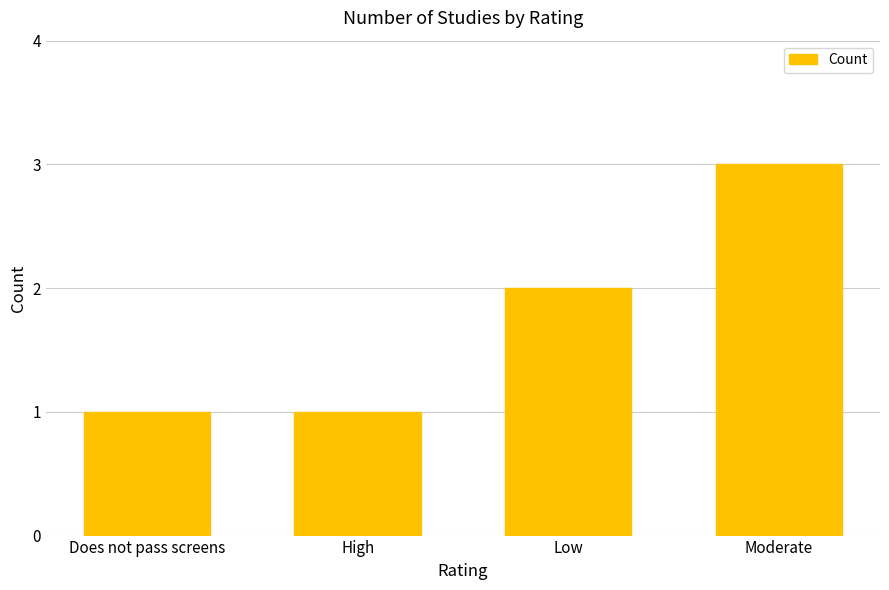

Count the values in the range 1 to 3.

4